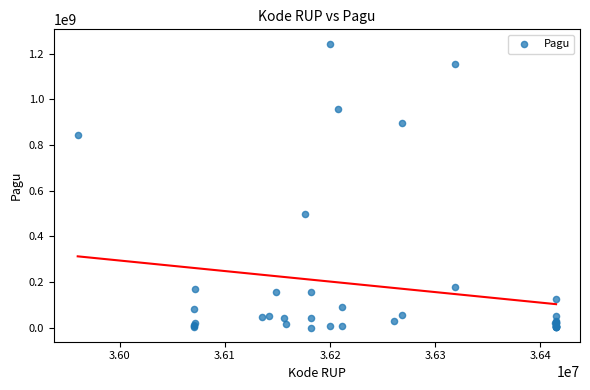

What Y value in the scatter plot is closest to 622840000?

499932000